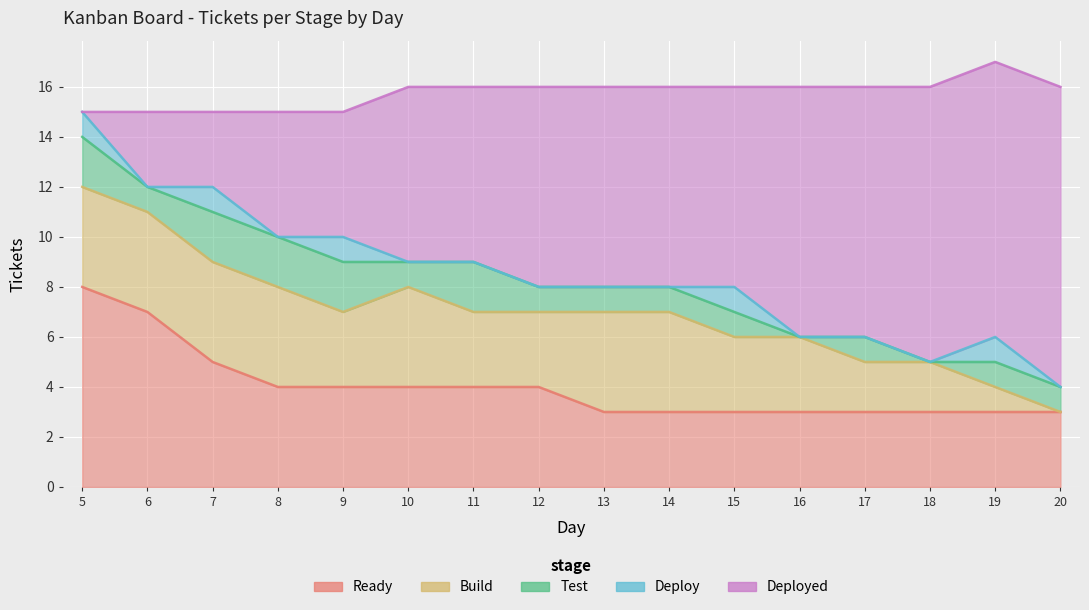

True or false: Test has a value of 2 at 9.

True